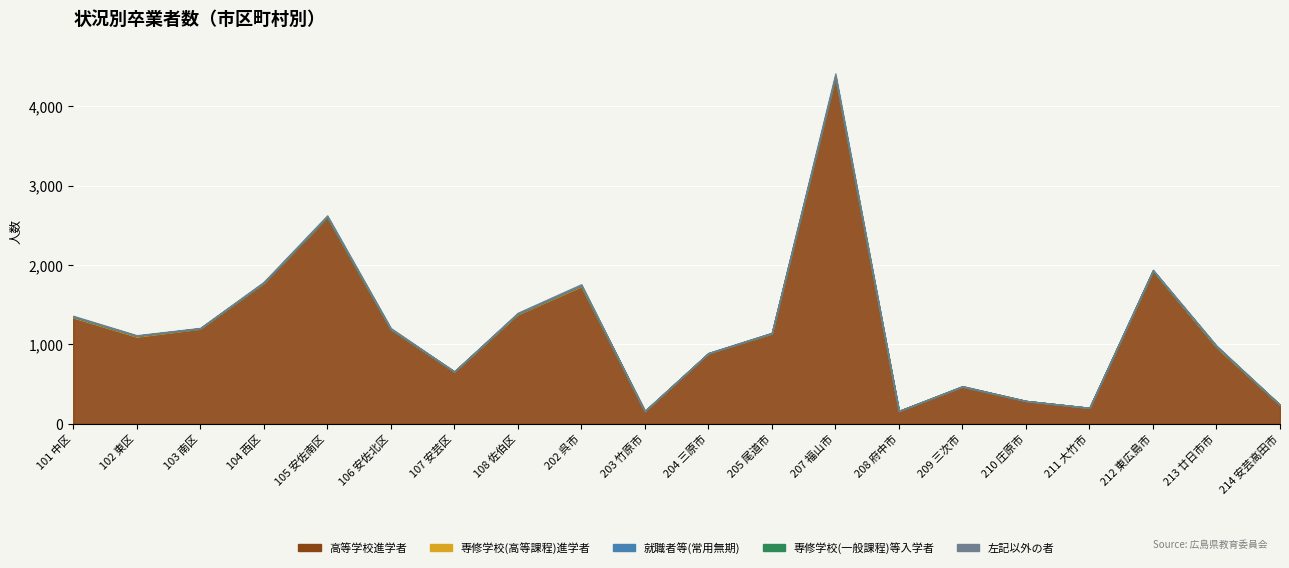

At how many categories does at least one series exceed 673?

13